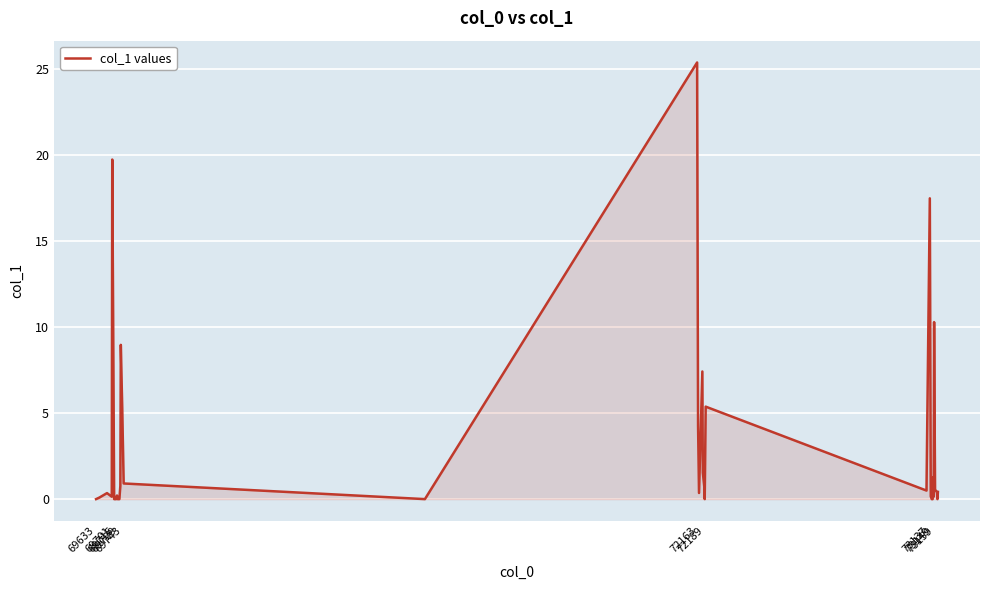

What is the average value?

2.8